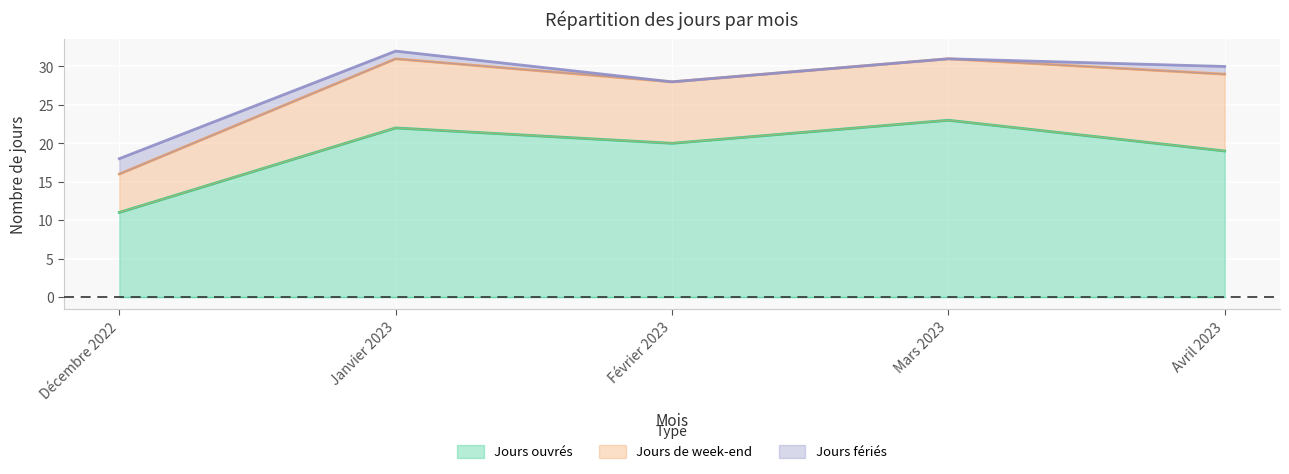

At which label does Jours de week-end reach its peak?

Avril 2023